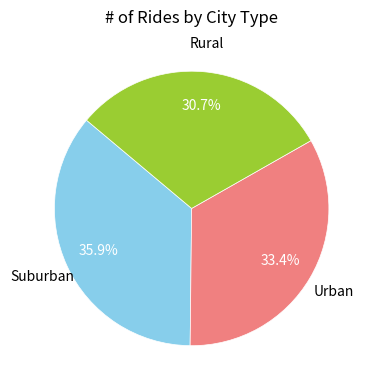

Is there any slice that represents more than half of the pie?

No